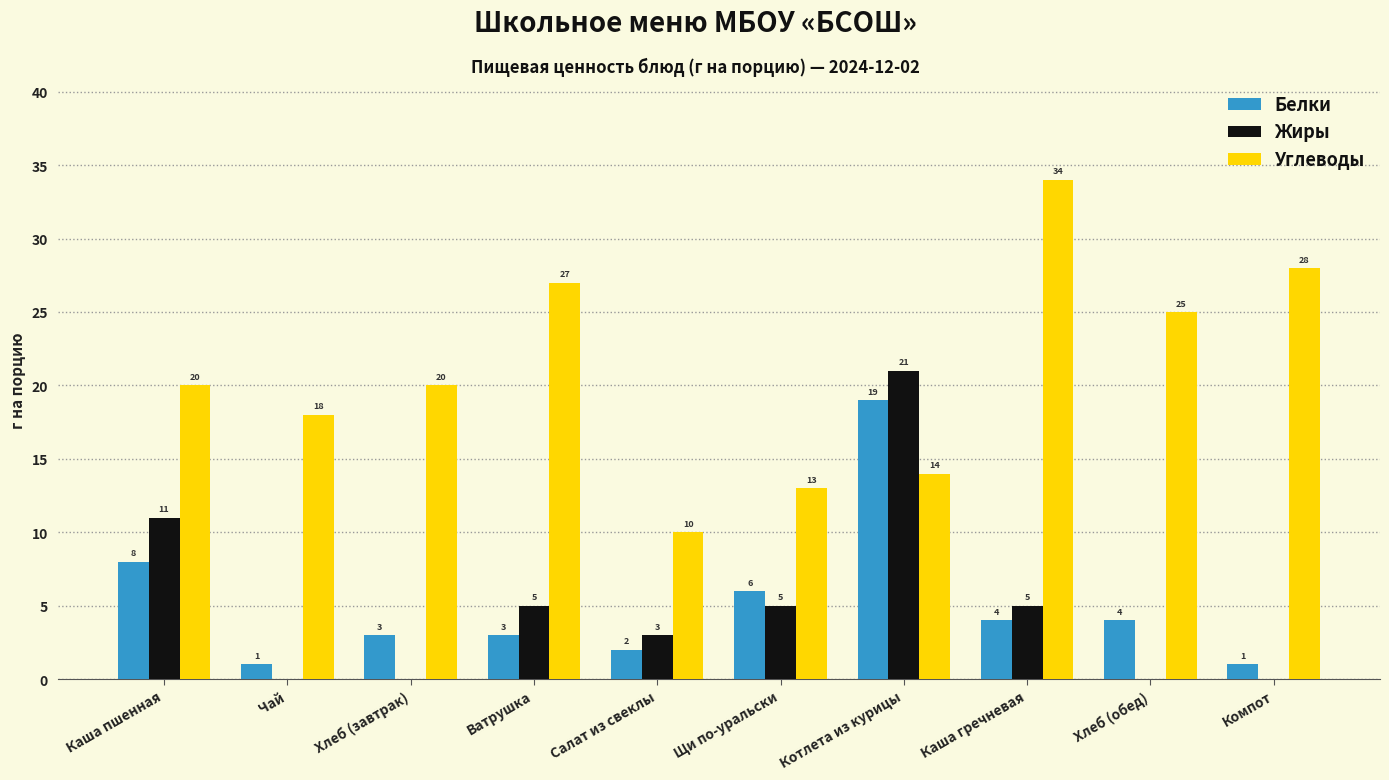

True or false: Жиры has a value of 0 at Компот.

True